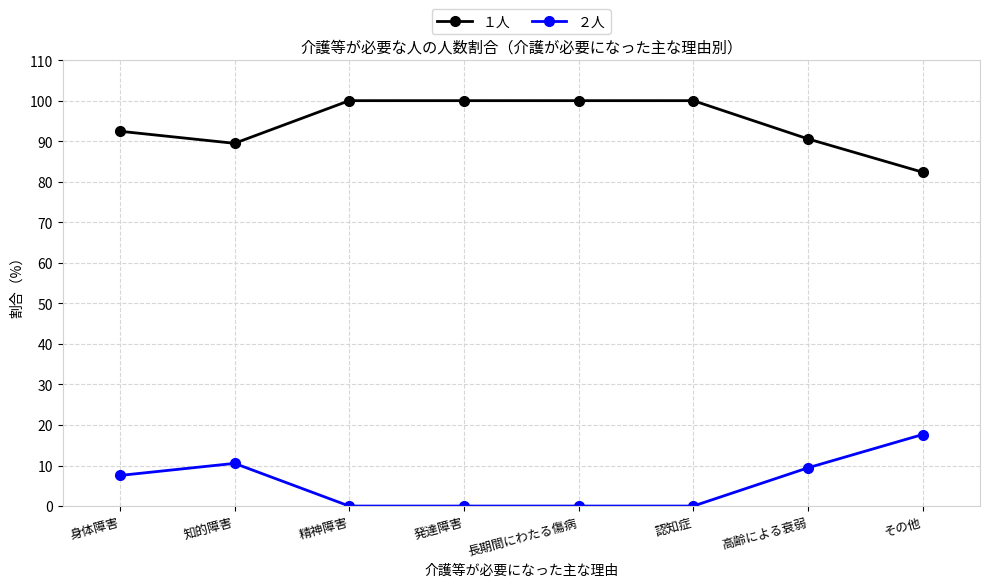

Reading left to right, extract all data points from this chart.

１人: 92.5	89.5	100.0	100.0	100.0	100.0	90.6	82.4
２人: 7.5	10.5	0.0	0.0	0.0	0.0	9.4	17.6